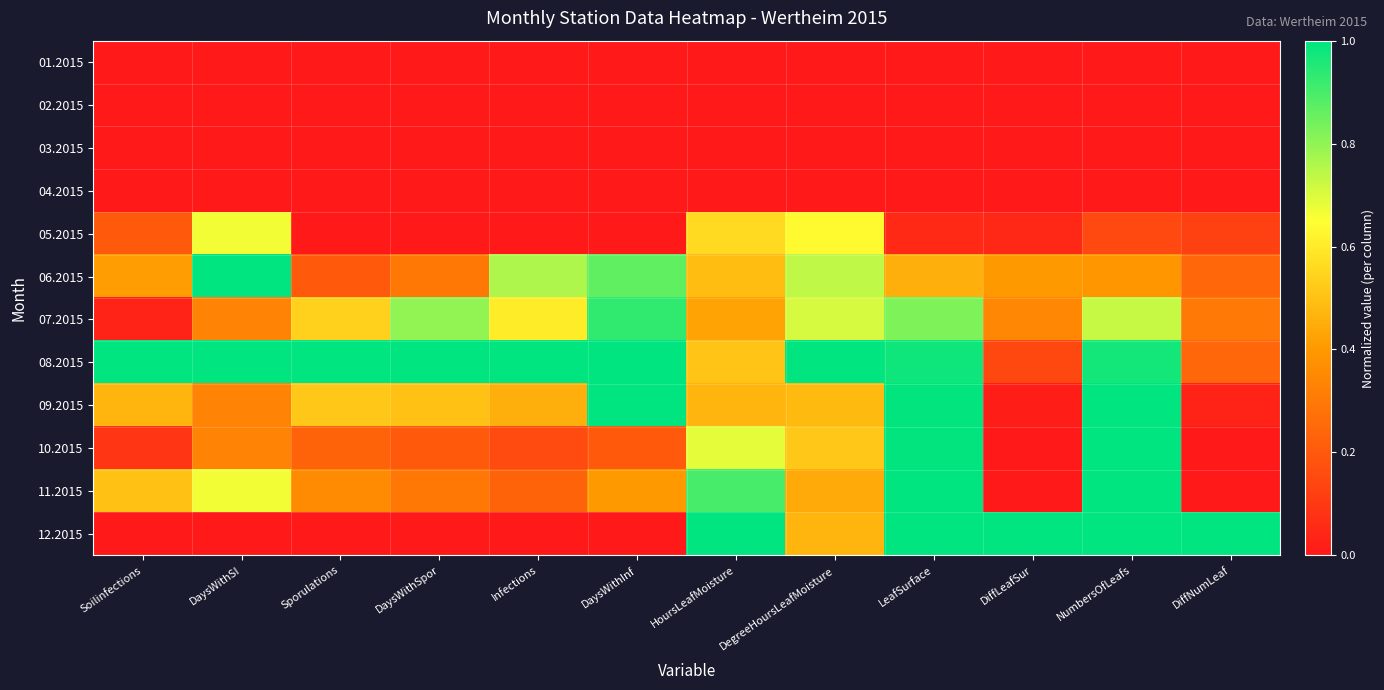

At which category is the sum across all series the highest?

LeafSurface